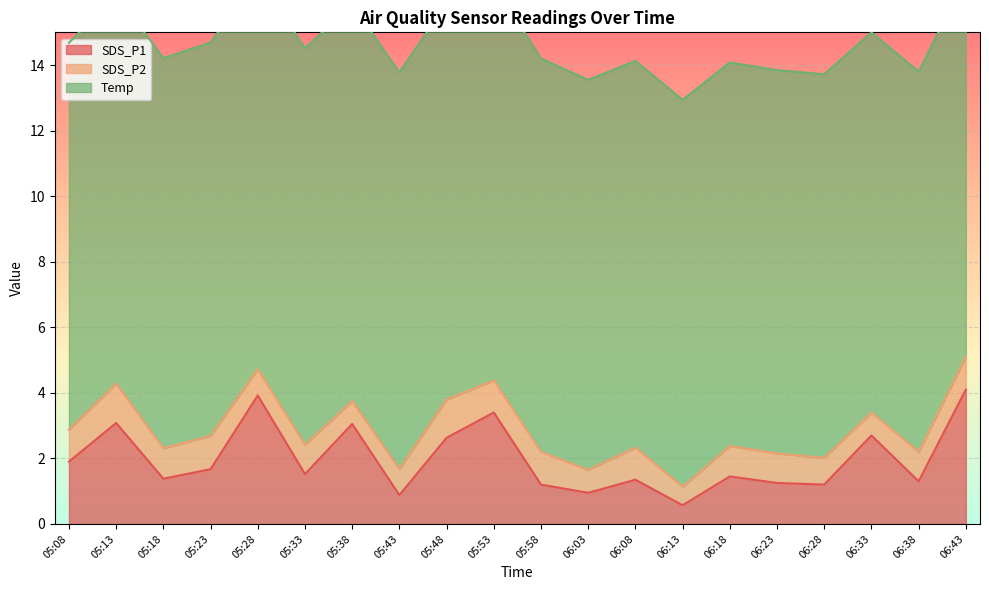

What is the label of the 6th point from the left?

05:33